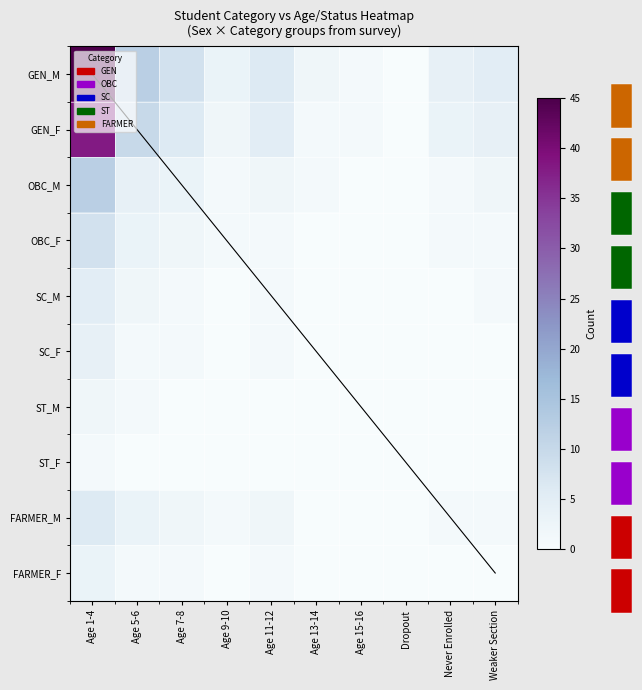

What is the highest value of the SC_F series?

4